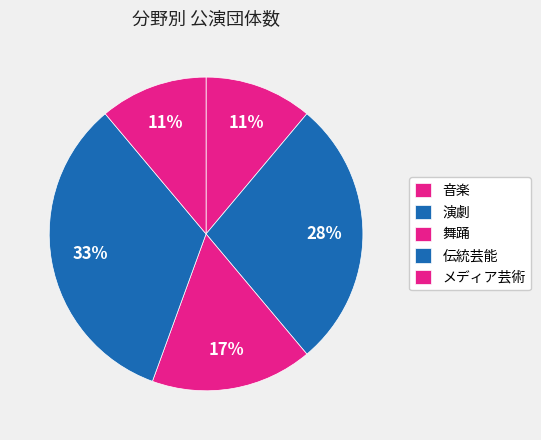

Between 伝統芸能 and 演劇, which is larger?

伝統芸能